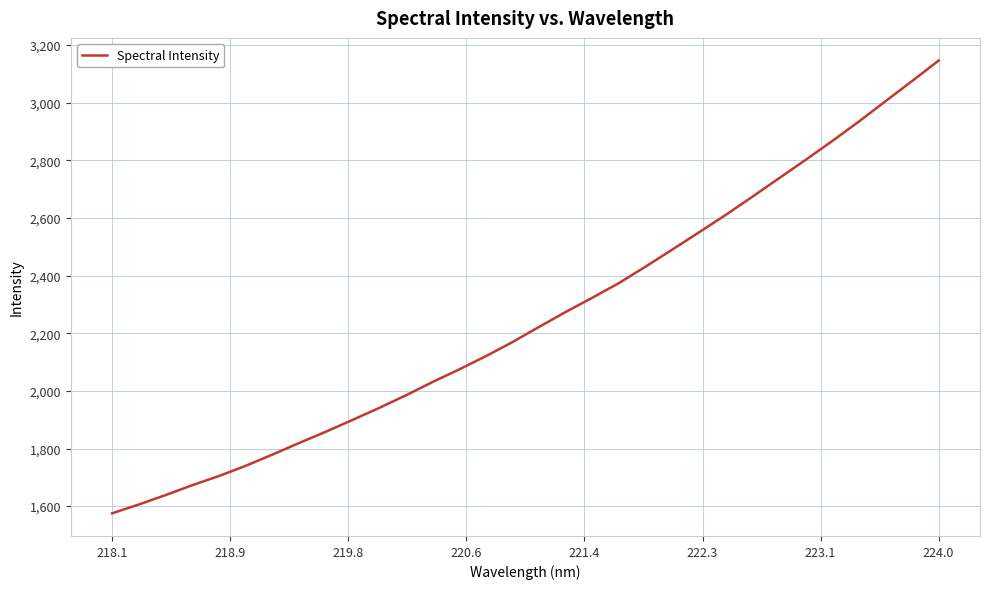

What is the greatest value displayed?

3146.2